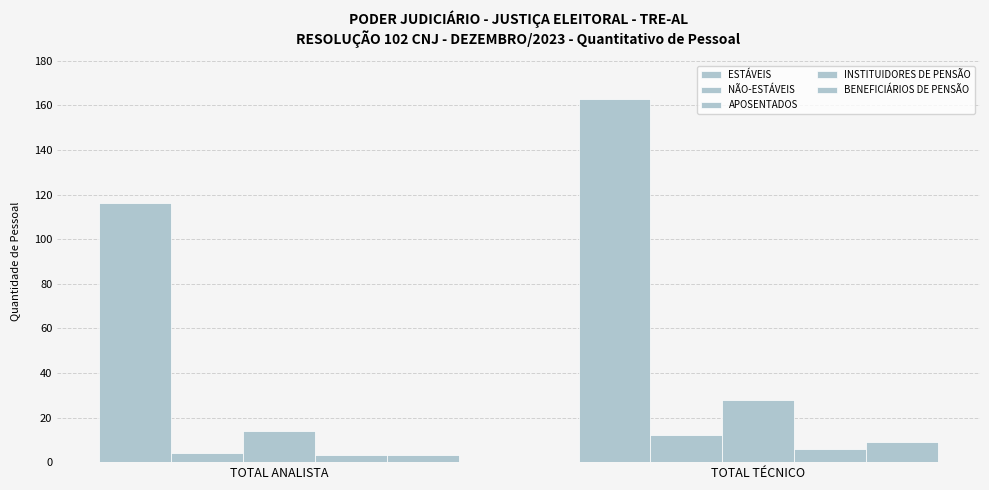

Which series has the largest range (max minus min)?

ESTÁVEIS